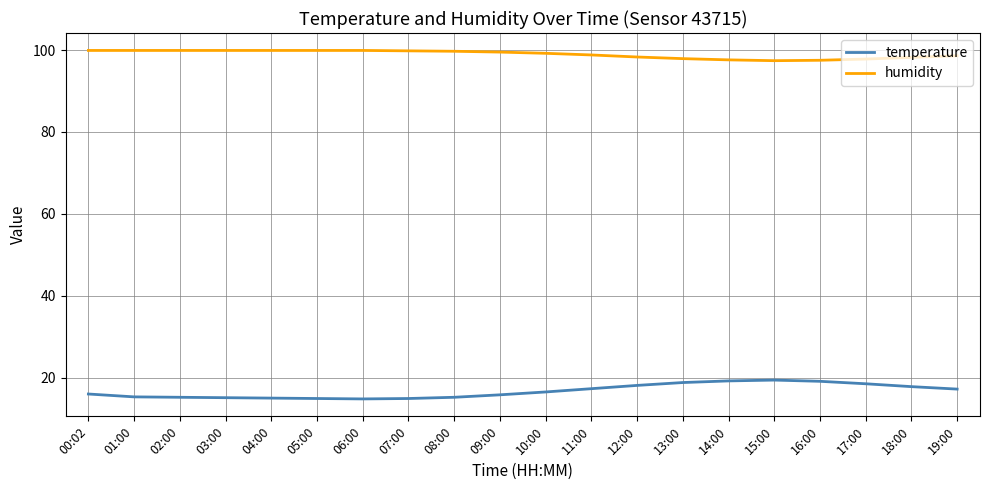

At how many categories does at least one series exceed 60?

20